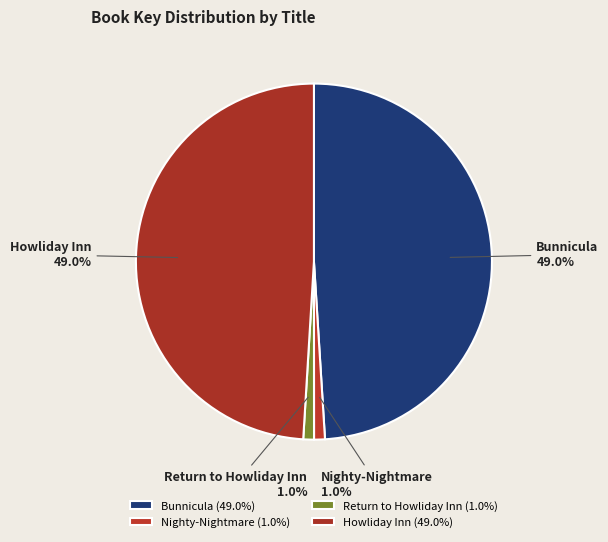

True or false: Howliday Inn accounts for 57% of the total.

False